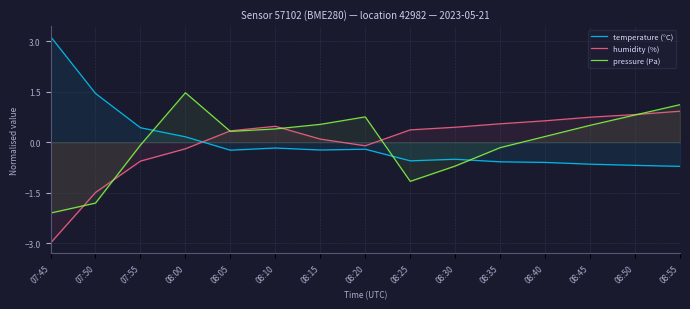

How many lines are shown in the chart?

3